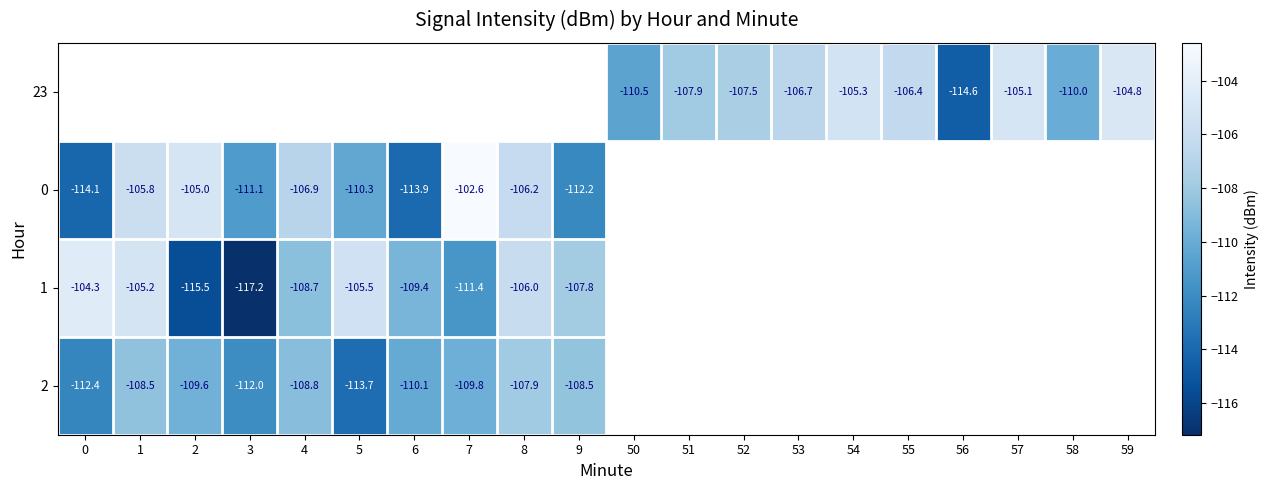

At which category does the chart reach its minimum across all series?

3